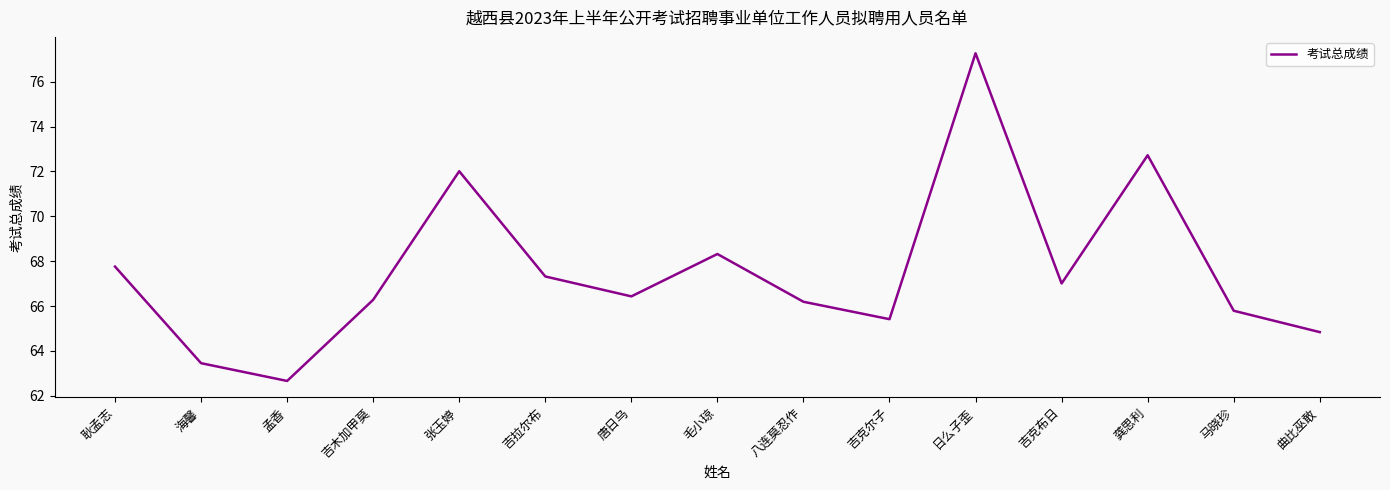

Reading right to left, list all the values displayed in this chart.

曲比巫敢=64.8	马晓珍=65.8	龚思利=72.7	吉克布日=67.0	日么子歪=77.3	吉克尔子=65.4	八连莫忍作=66.2	毛小琼=68.3	唐日乌=66.4	吉拉尔布=67.3	张玉婷=72.0	吉木加甲莫=66.3	孟香=62.7	海馨=63.5	耿孟志=67.8